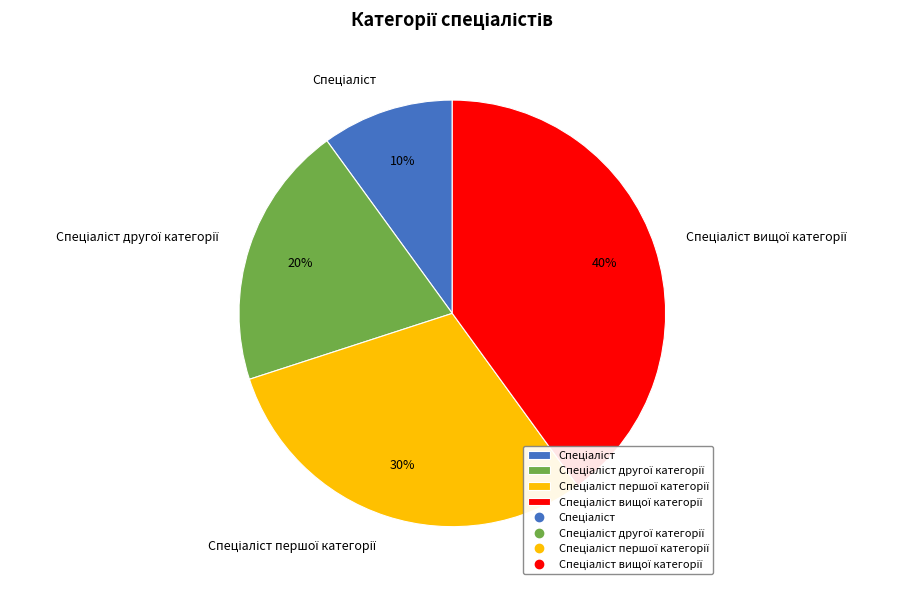

To the nearest percent, what is the difference between the largest and smallest slice percentages?

30%